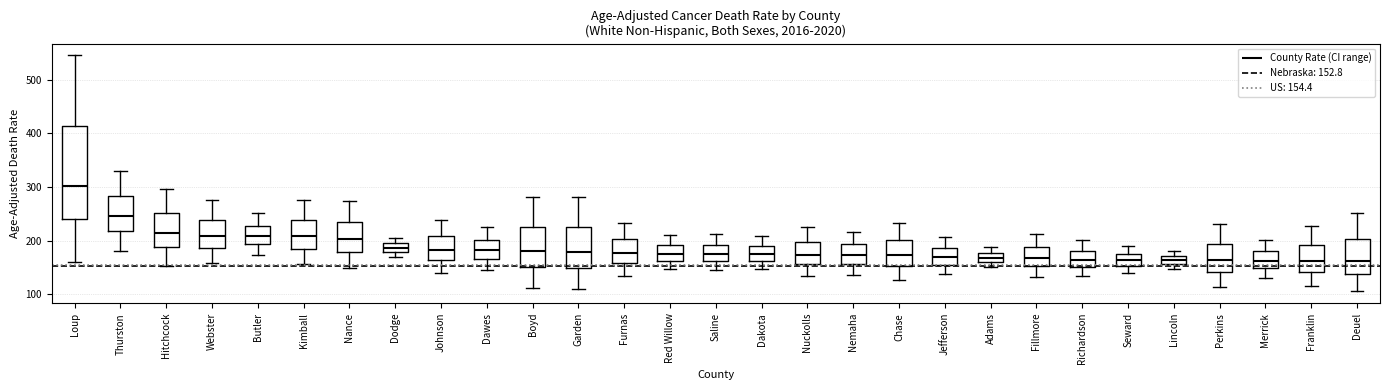

Reading left to right, transcribe this box plot: for each box, give where its median line is, the range the box spans, and where its two whiskers end, as read against the y-axis. The values are not printed on the chart, so give them approximately, as read against the axis.

Loup: median 300, box 240 to 410, whiskers 160 to 550
Thurston: median 250, box 220 to 280, whiskers 180 to 330
Hitchcock: median 210, box 190 to 250, whiskers 150 to 300
Webster: median 210, box 190 to 240, whiskers 160 to 280
Butler: median 210, box 190 to 230, whiskers 170 to 250
Kimball: median 210, box 180 to 240, whiskers 160 to 280
Nance: median 200, box 180 to 240, whiskers 150 to 270
Dodge: median 190, box 180 to 200, whiskers 170 to 210
Johnson: median 180, box 160 to 210, whiskers 140 to 240
Dawes: median 180, box 170 to 200, whiskers 150 to 230
Boyd: median 180, box 150 to 230, whiskers 110 to 280
Garden: median 180, box 150 to 230, whiskers 110 to 280
Furnas: median 180, box 160 to 200, whiskers 130 to 230
Red Willow: median 180, box 160 to 190, whiskers 150 to 210
Saline: median 180, box 160 to 190, whiskers 140 to 210
Dakota: median 180, box 160 to 190, whiskers 150 to 210
Nuckolls: median 170, box 160 to 200, whiskers 130 to 230
Nemaha: median 170, box 160 to 190, whiskers 140 to 220
Chase: median 170, box 150 to 200, whiskers 130 to 230
Jefferson: median 170, box 150 to 190, whiskers 140 to 210
Adams: median 170, box 160 to 180, whiskers 150 to 190
Fillmore: median 170, box 150 to 190, whiskers 130 to 210
Richardson: median 160, box 150 to 180, whiskers 130 to 200
Seward: median 160, box 150 to 180, whiskers 140 to 190
Lincoln: median 160 (inside the box), box 160 to 170, whiskers 150 to 180
Perkins: median 160, box 140 to 190, whiskers 110 to 230
Merrick: median 160, box 150 to 180, whiskers 130 to 200
Franklin: median 160, box 140 to 190, whiskers 110 to 230
Deuel: median 160, box 140 to 200, whiskers 110 to 250